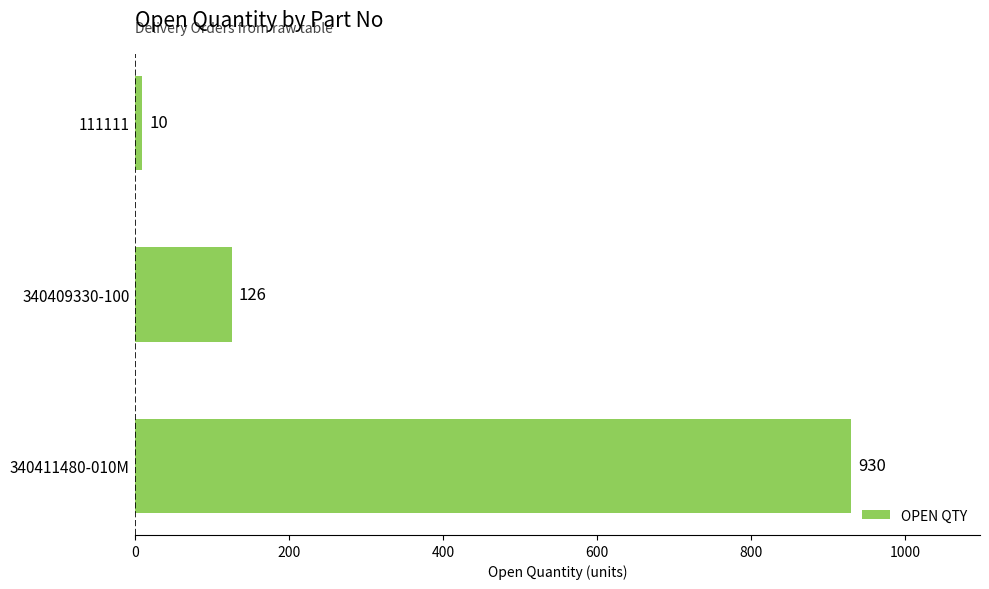

What is the change in value from 340409330-100 to 340411480-010M?

+804